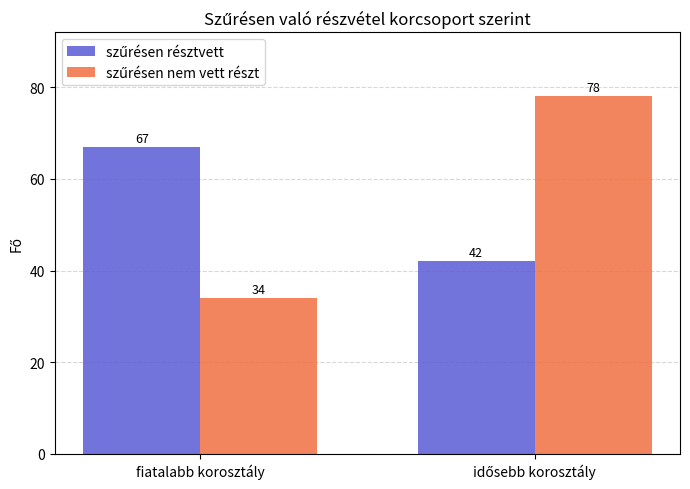

What is the difference between the highest and lowest values at fiatalabb korosztály?

33